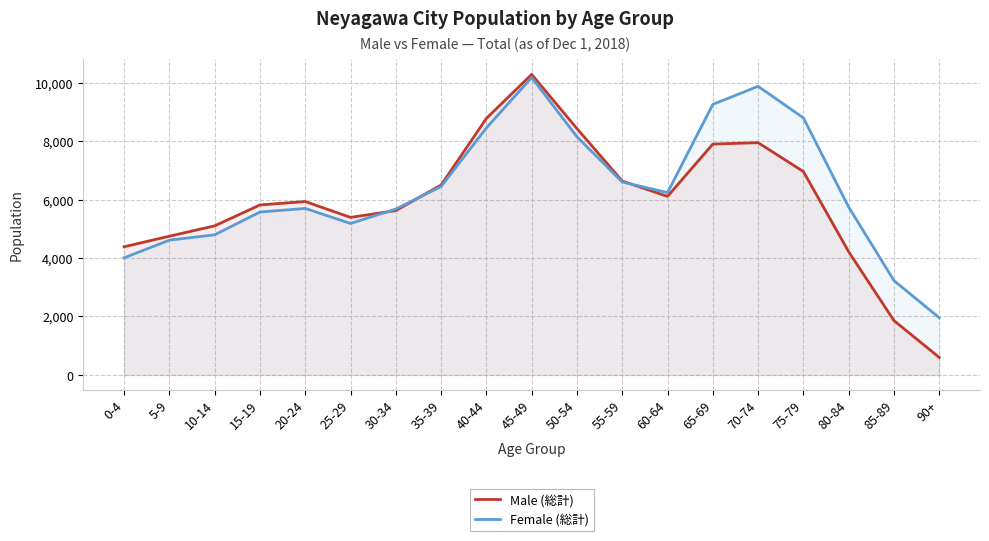

At how many categories does at least one series exceed 9525?

2